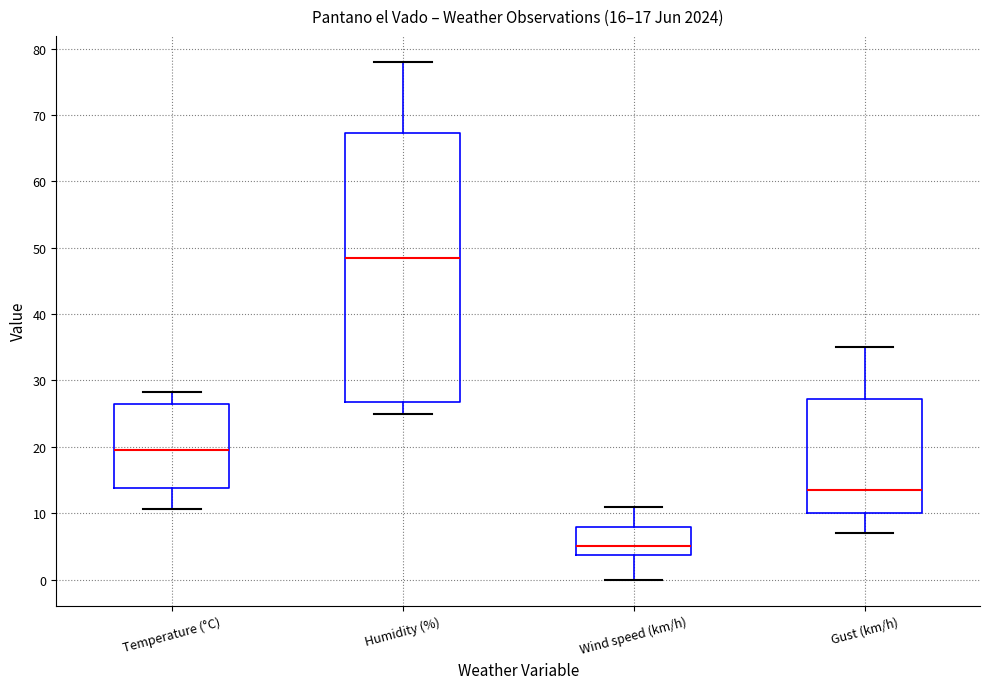

Where is the upper edge of the box for Gust (km/h) on the y-axis? The values are not printed on the chart, so give them approximately, as read against the axis.

27